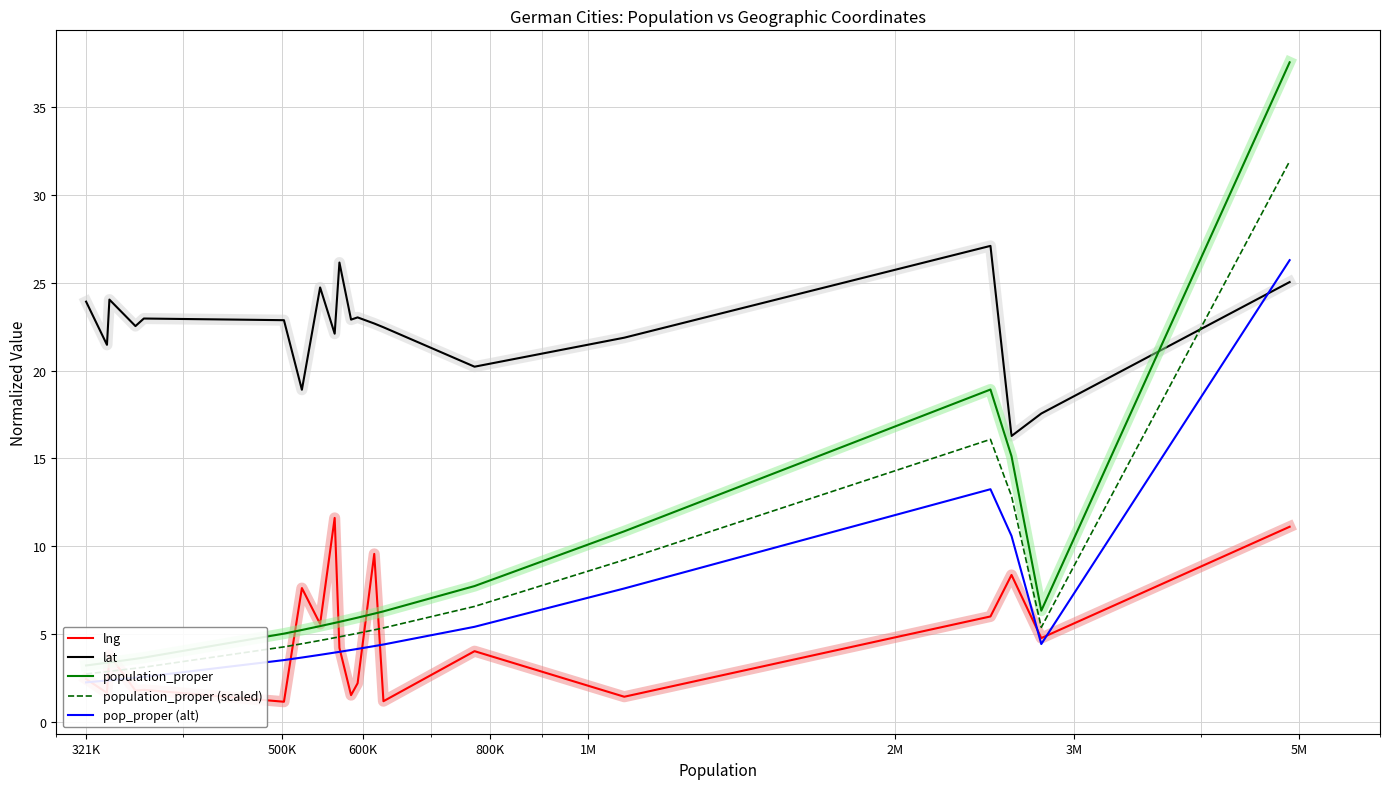

True or false: lat and lng cross at least once.

False